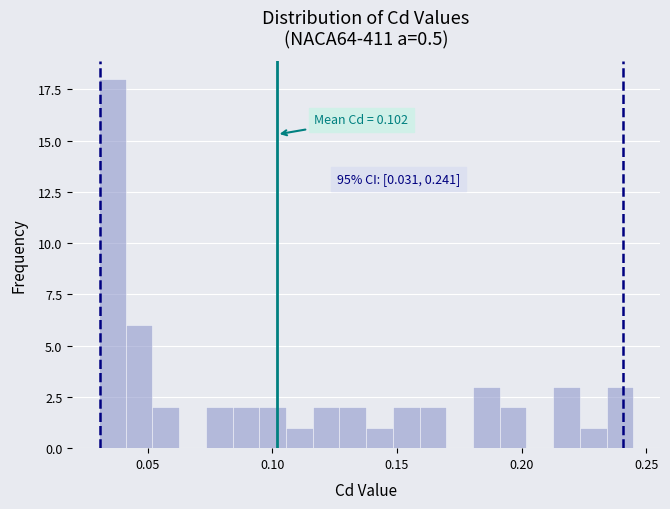

Around what value on the x-axis is the tallest bar? Give the approximate position of its centre, as read against the axis.

0.035